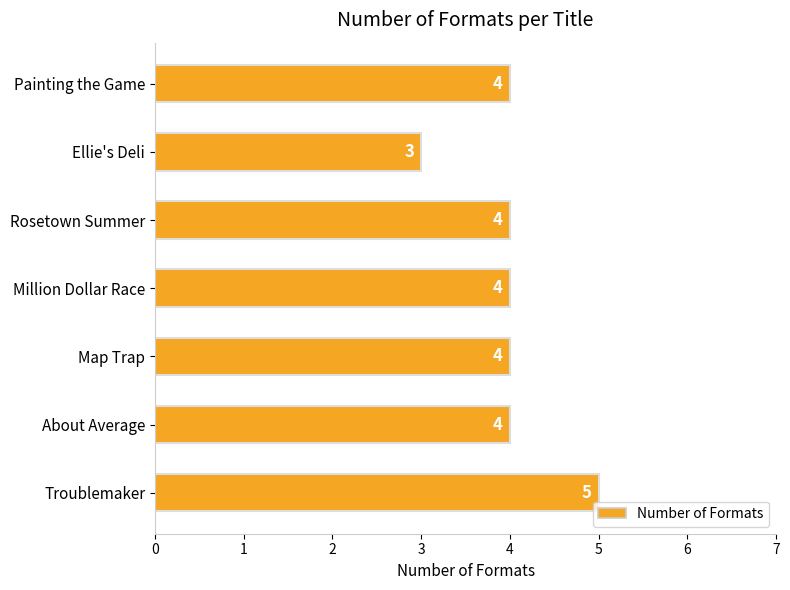

What is the ratio of the value at Ellie's Deli to the value at Troublemaker?

0.6